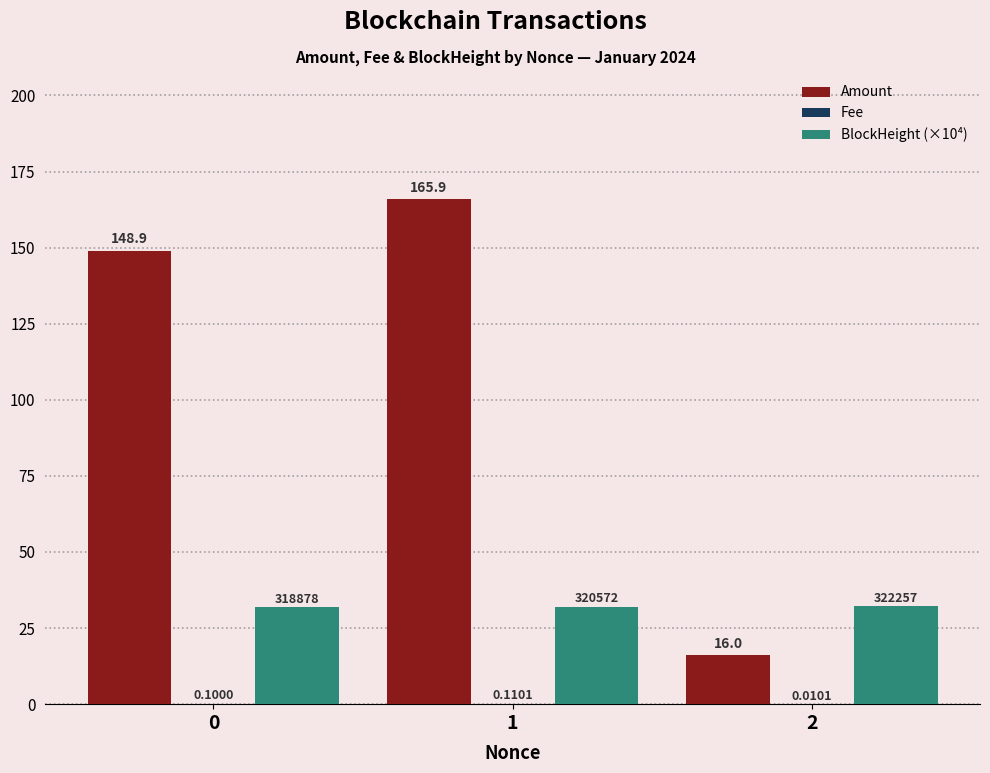

Which series has the largest total across all categories?

Amount